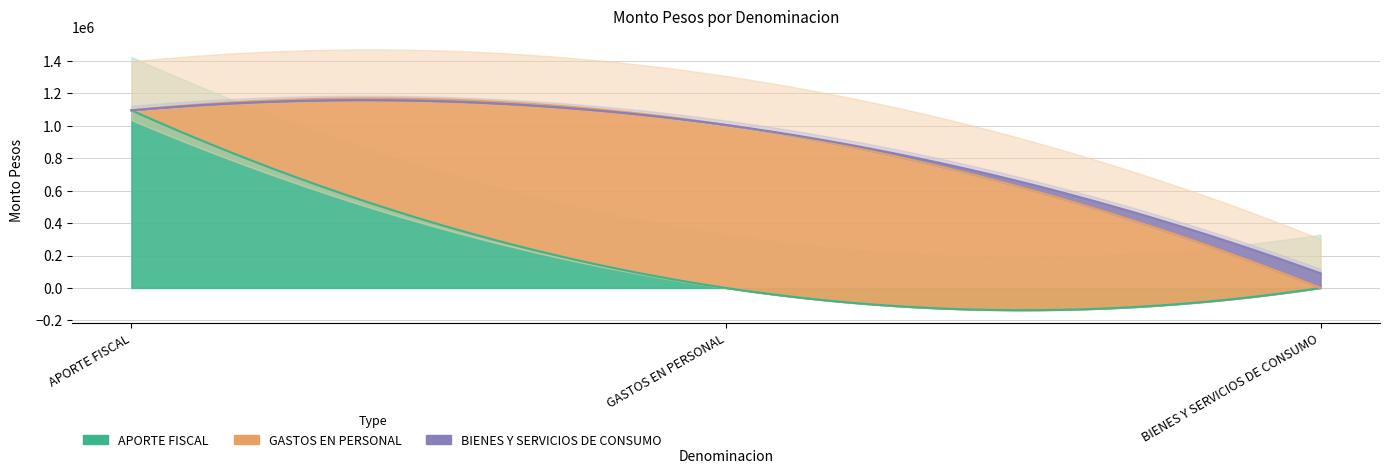

Between GASTOS EN PERSONAL and BIENES Y SERVICIOS DE CONSUMO, which series saw the biggest shift?

GASTOS EN PERSONAL